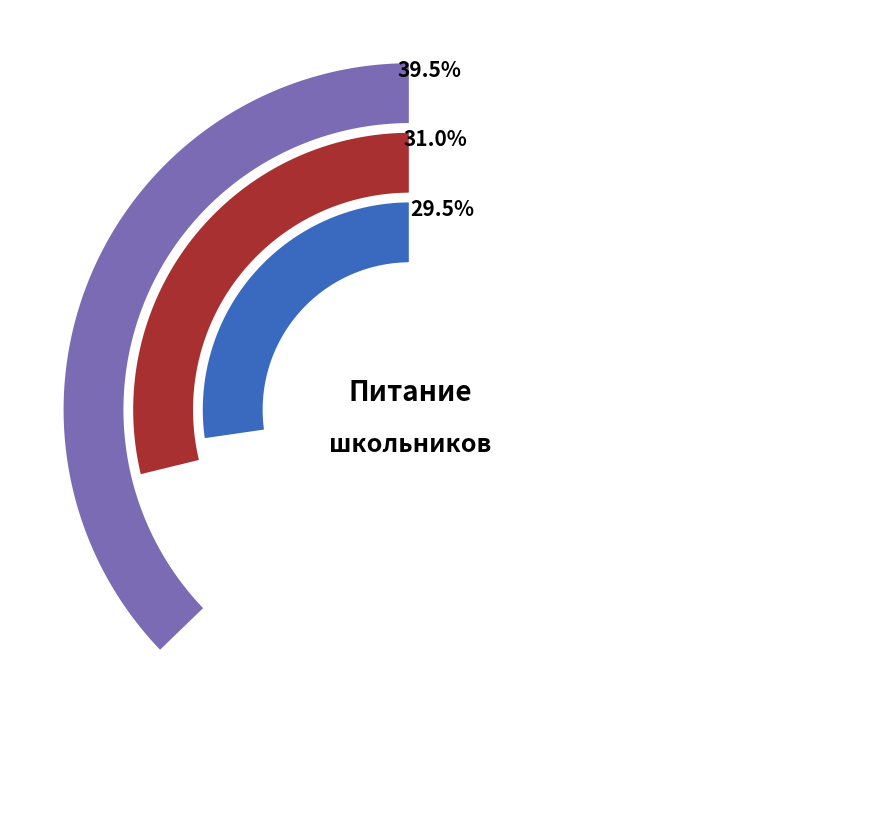

True or false: Хлеб пшеничный (завтрак) accounts for 1% of the total.

False